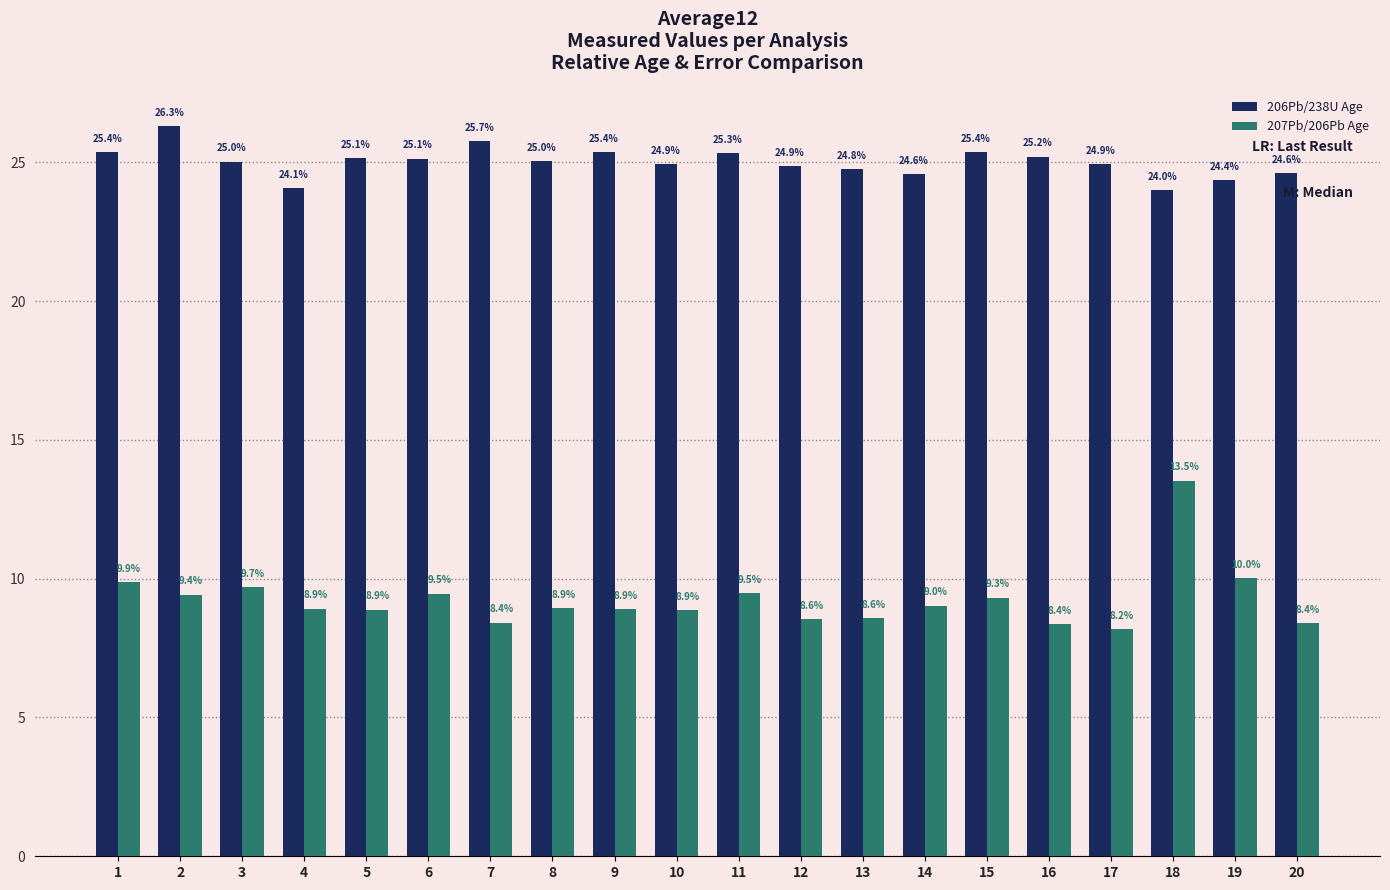

How many values in the 206Pb/238U Age series are below 25?

9